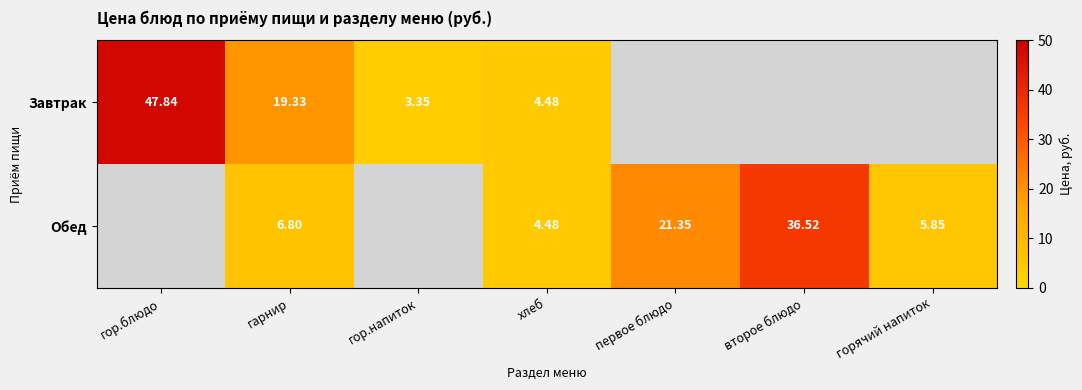

Between горячий напиток and хлеб, which is larger?

хлеб